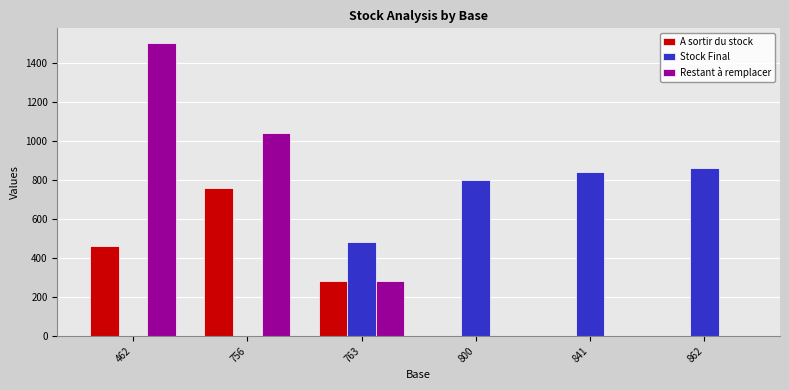

Reading right to left, transcribe all the data shown in this chart.

A sortir du stock: 862=0	841=0	800=0	763=282	756=756	462=462
Stock Final: 862=862	841=841	800=800	763=481	756=0	462=0
Restant à remplacer: 862=0	841=0	800=0	763=282	756=1038	462=1500